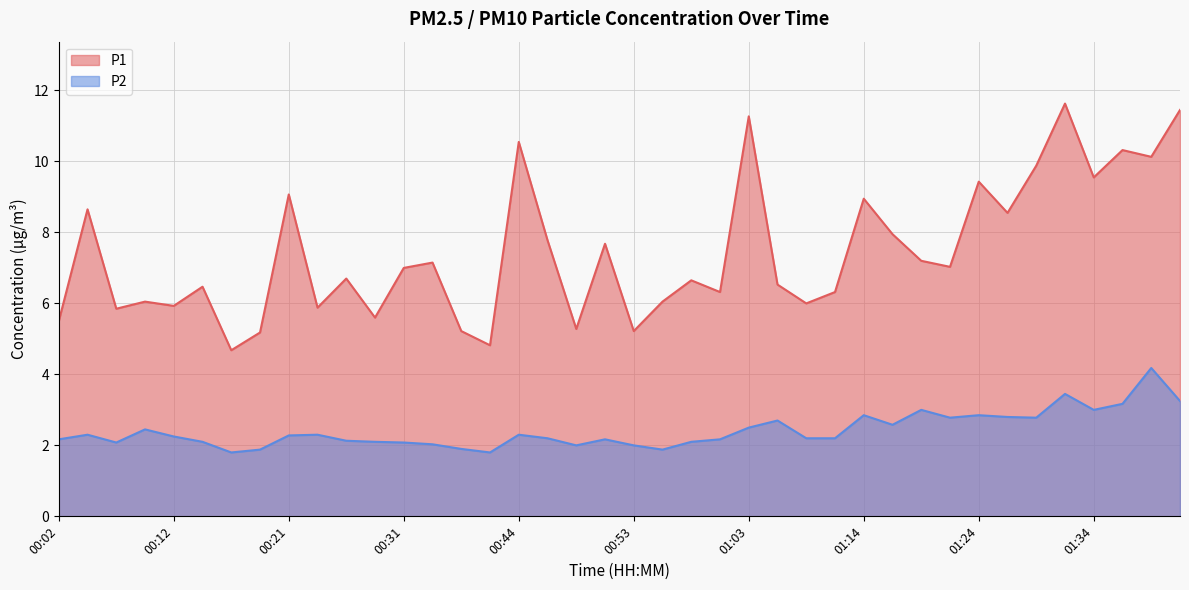

How many lines are shown in the chart?

2